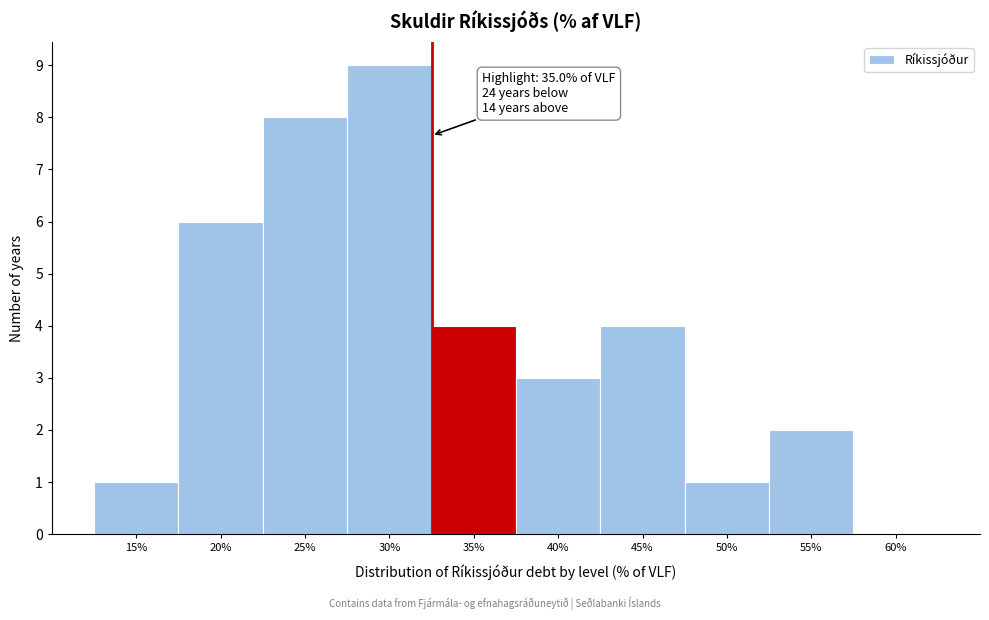

Reading left to right, list all the values displayed in this chart.

15%=1	20%=6	25%=8	30%=9	35%=4	40%=3	45%=4	50%=1	55%=2	60%=0